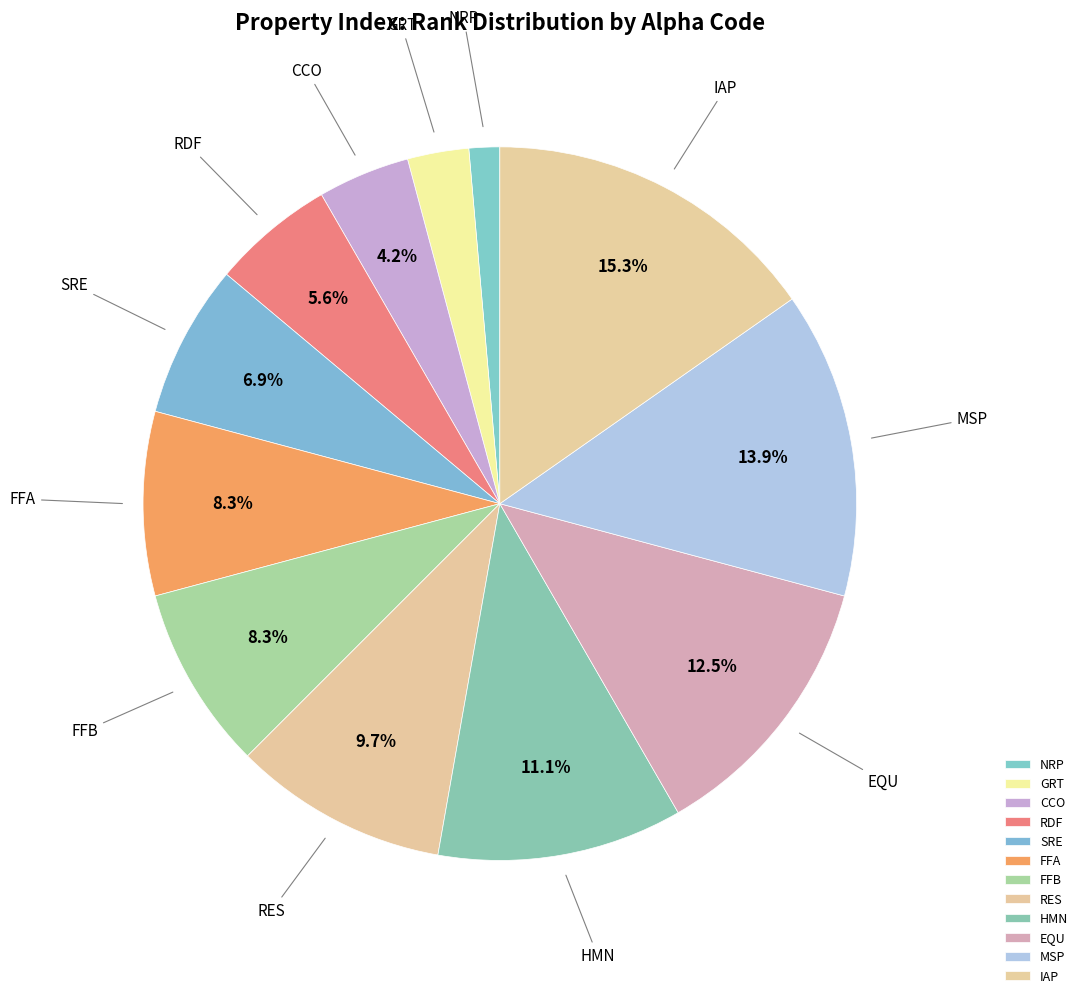

Count the number of slices in the pie.

12